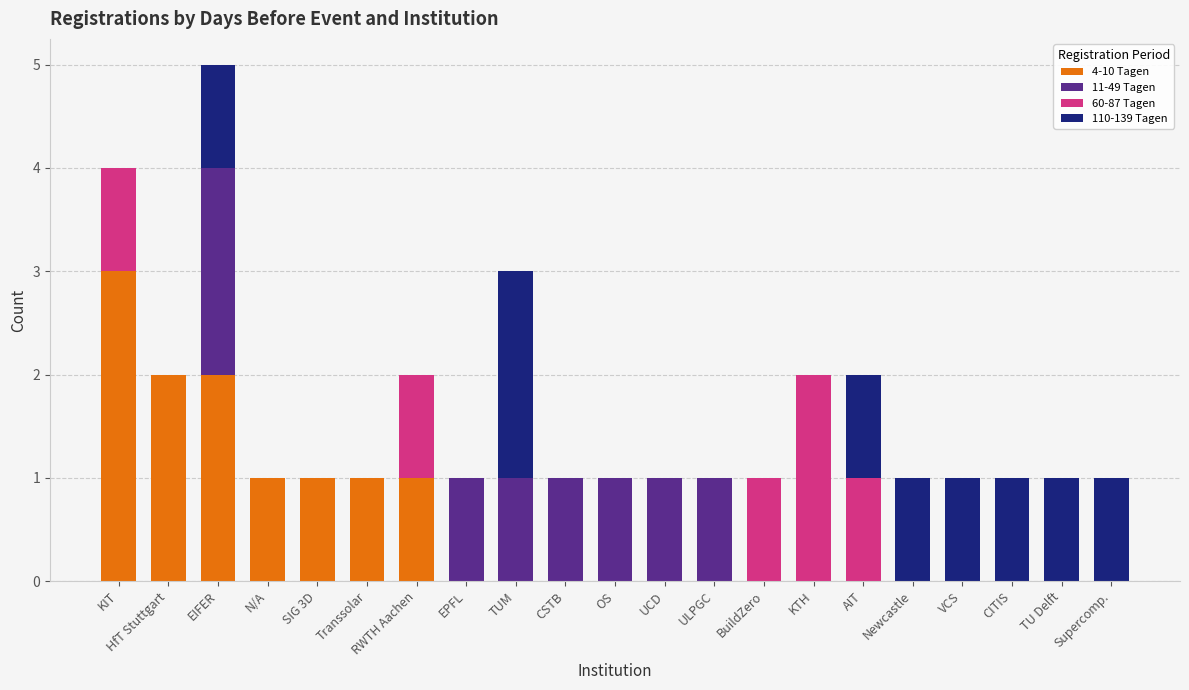

What are all the series names shown in the legend?

4-10 Tagen, 11-49 Tagen, 60-87 Tagen, 110-139 Tagen